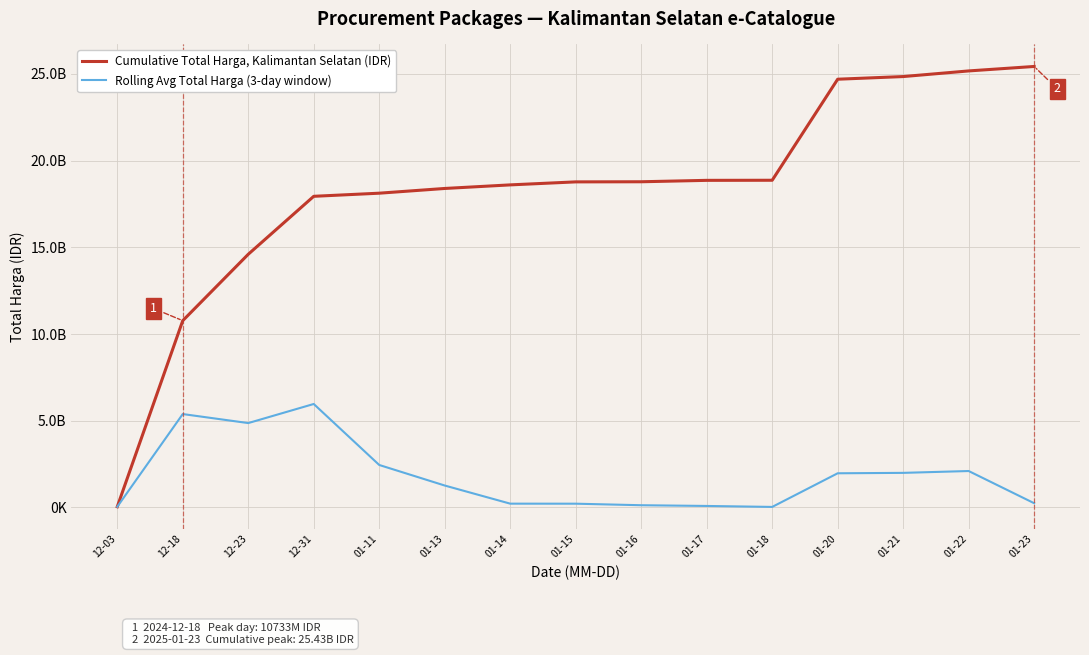

Does the chart display data point markers on the line(s)?

No